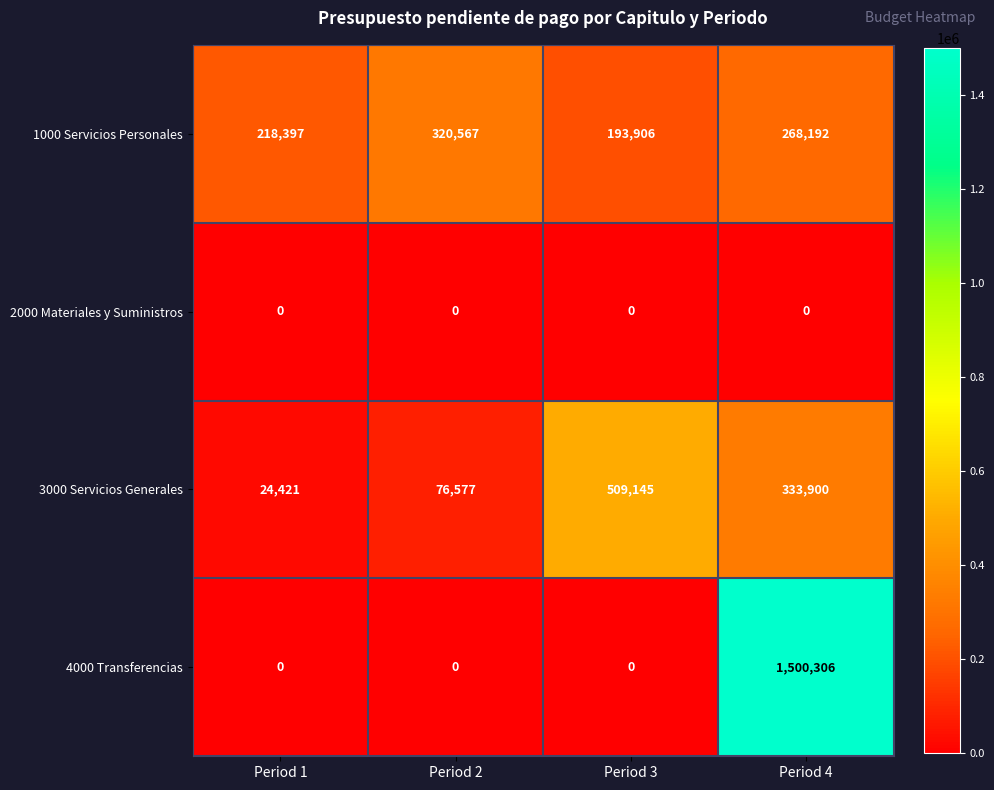

What is the maximum value shown in the chart?

1500306